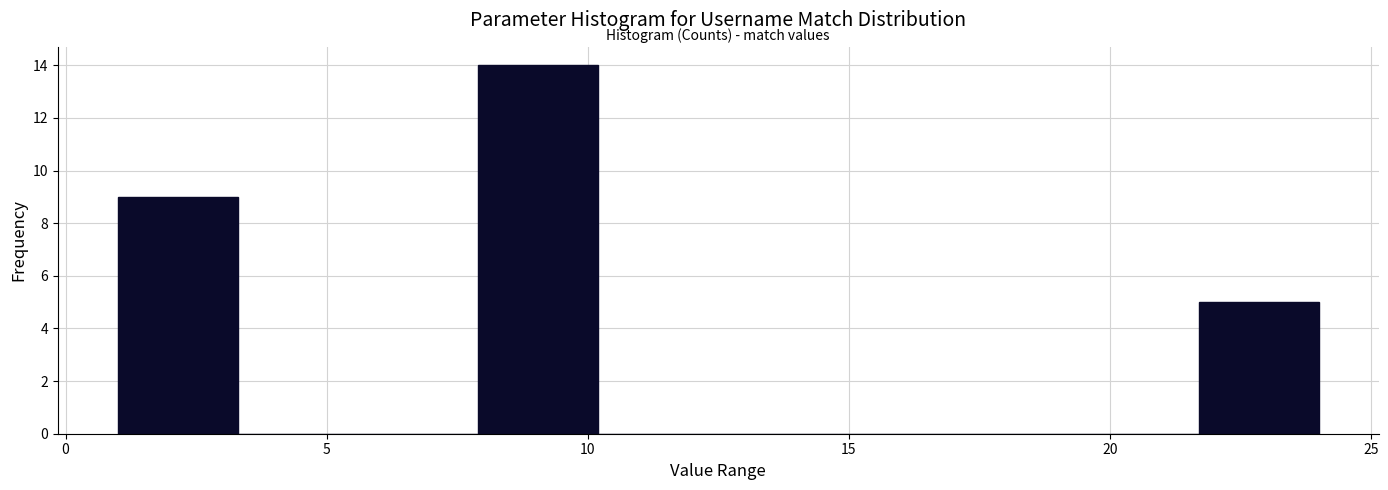

Over which range of the x-axis is the bar tallest?

7.9 to 10.2